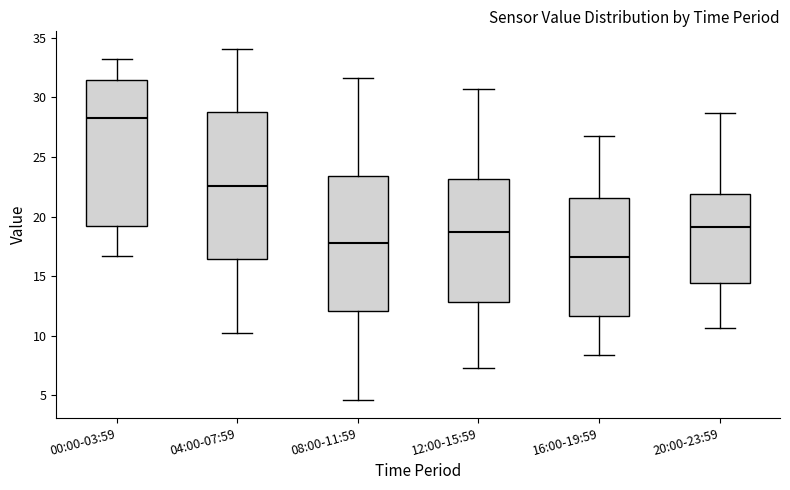

Where does the lower whisker of the box for 20:00-23:59 end on the y-axis? The values are not printed on the chart, so give them approximately, as read against the axis.

10.5